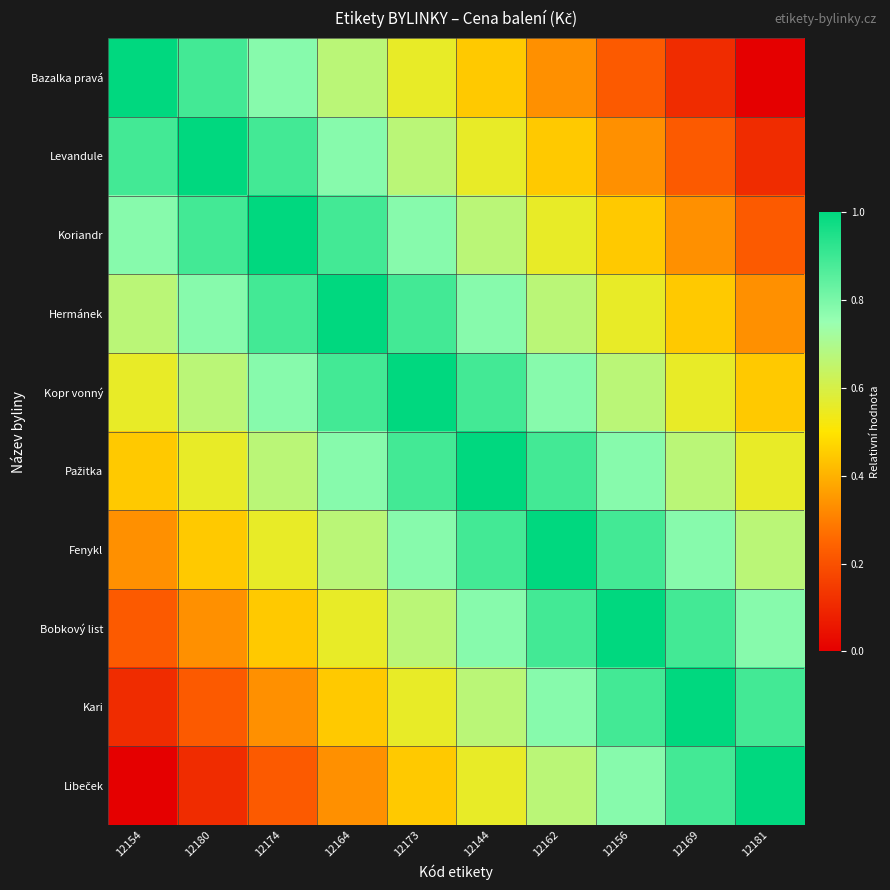

At 12180, list the series in order from smallest to largest.

Libeček, Kari, Bobkový list, Fenykl, Pažitka, Kopr vonný, Hermánek, Bazalka pravá, Koriandr, Levandule